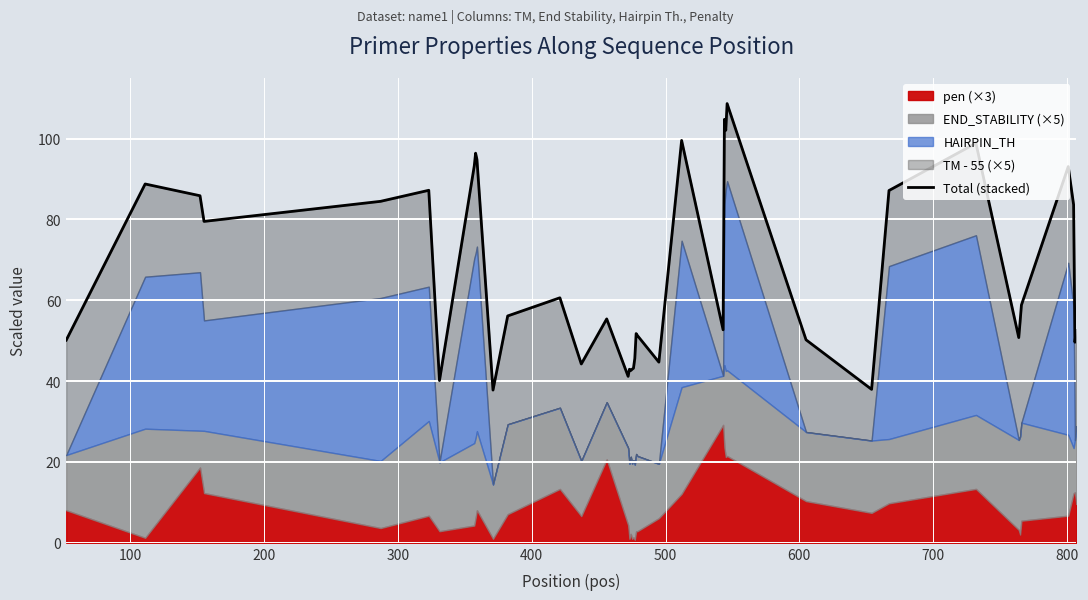

What is the smallest value displayed?

37.8